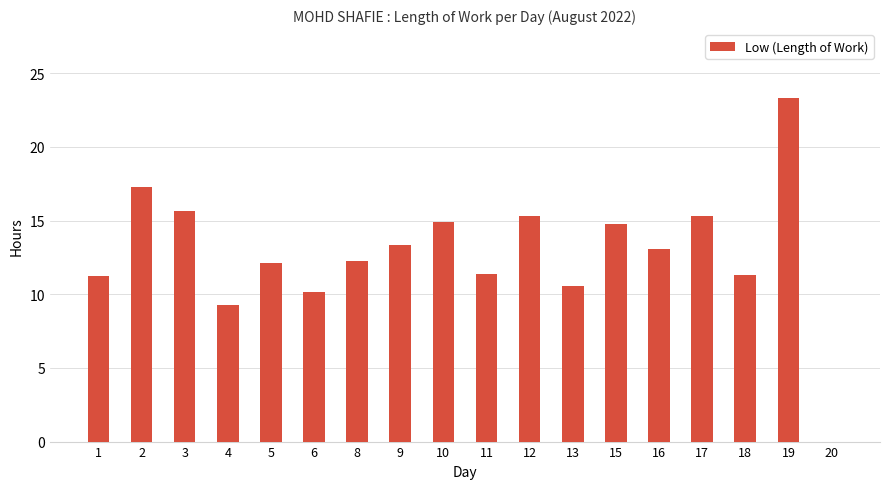

Which category has the highest value across all series?

19